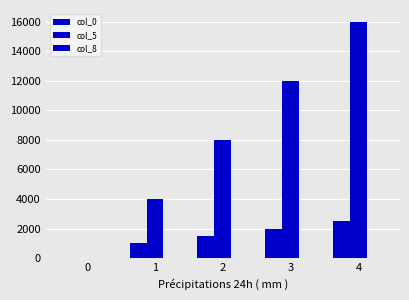

Count the number of data series in this chart.

3